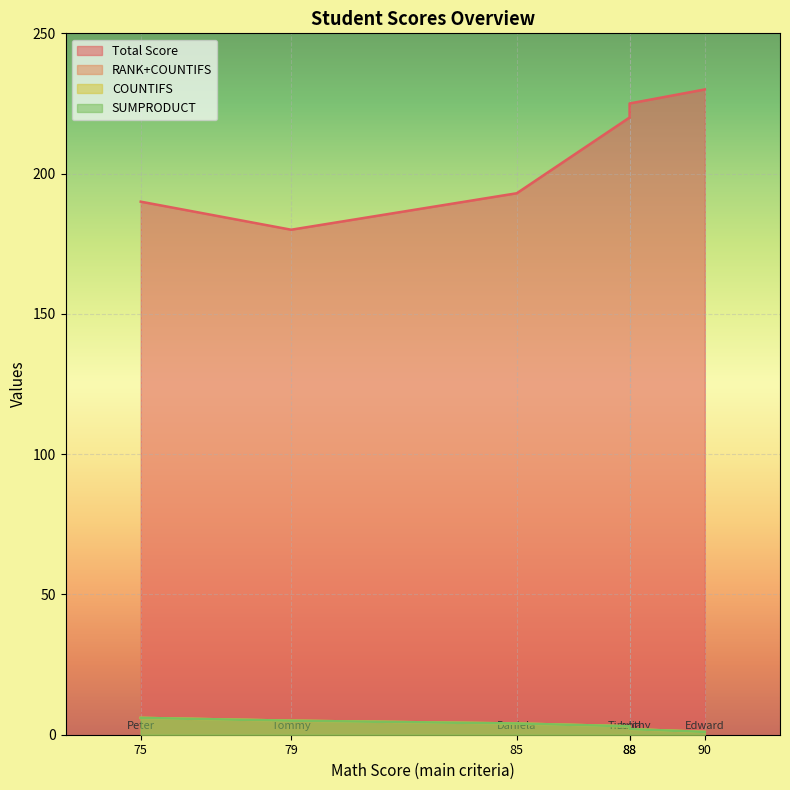

What are all the series names shown in the legend?

Total Score, RANK+COUNTIFS, COUNTIFS, SUMPRODUCT